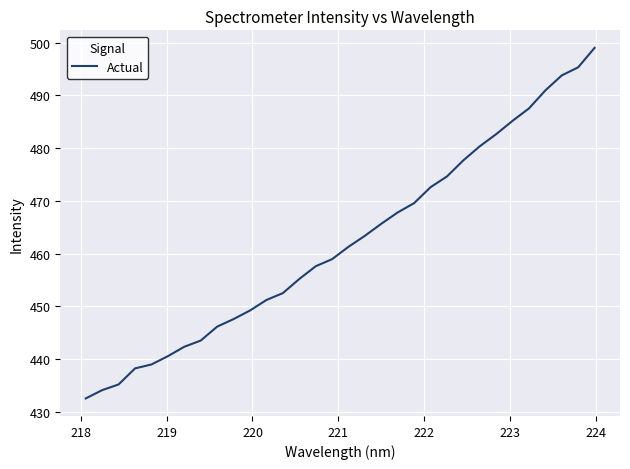

What is the smallest value displayed?

432.5